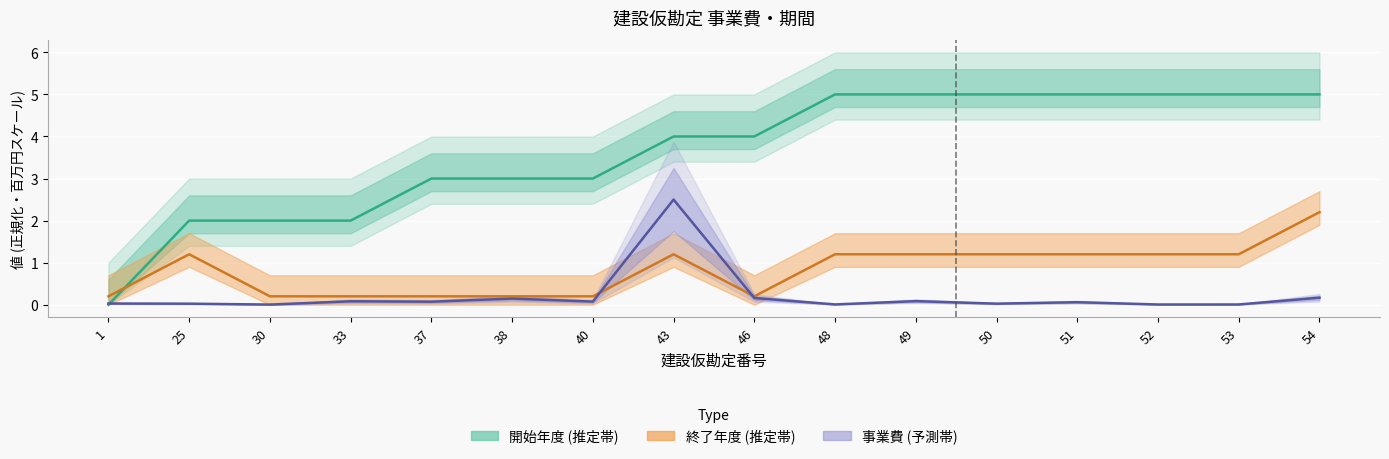

Reading left to right, what are all the values shown in this chart?

事業費(円): 1=0.0	25=0.0	30=0.0	33=0.1	37=0.1	38=0.1	40=0.1	43=2.5	46=0.2	48=0.0	49=0.1	50=0.0	51=0.1	52=0.0	53=0.0	54=0.2
開始年度: 1=0.0	25=2.0	30=2.0	33=2.0	37=3.0	38=3.0	40=3.0	43=4.0	46=4.0	48=5.0	49=5.0	50=5.0	51=5.0	52=5.0	53=5.0	54=5.0
終了年度: 1=0.2	25=1.2	30=0.2	33=0.2	37=0.2	38=0.2	40=0.2	43=1.2	46=0.2	48=1.2	49=1.2	50=1.2	51=1.2	52=1.2	53=1.2	54=2.2